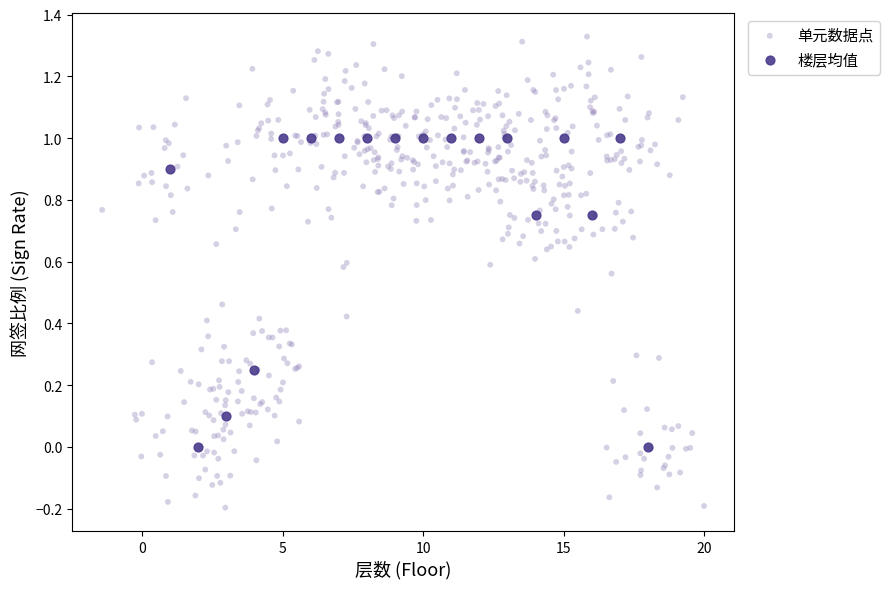

Which series reaches the minimum Y coordinate?

单元数据点